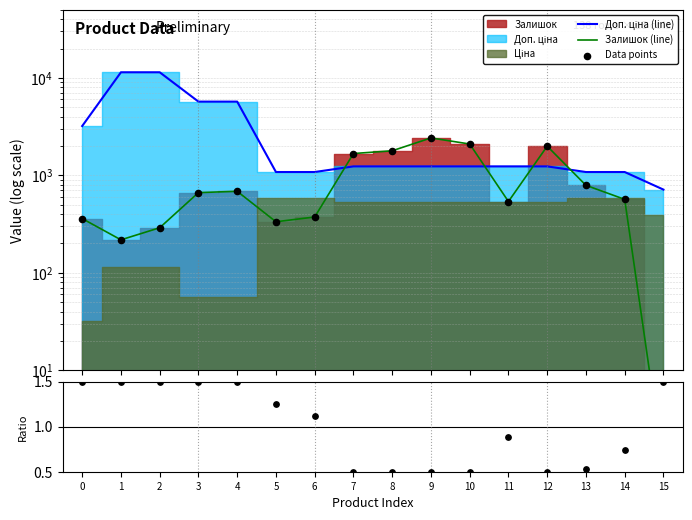

At which category is the sum across all series the highest?

2